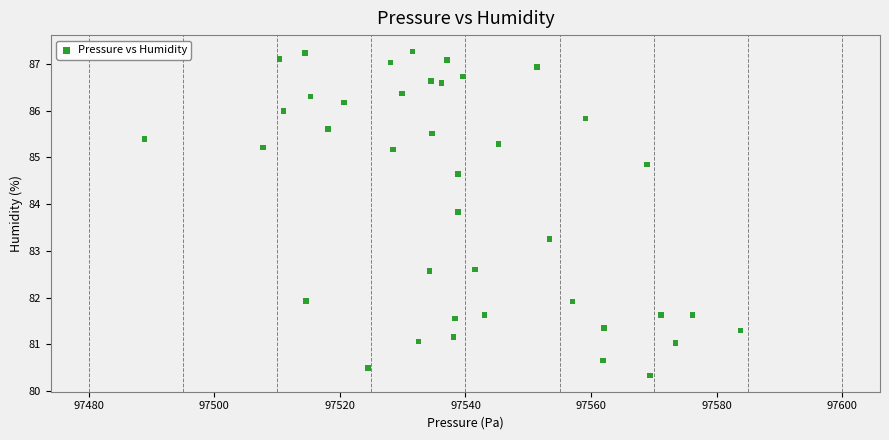

What is the range of Y values (max minus min)?

6.9